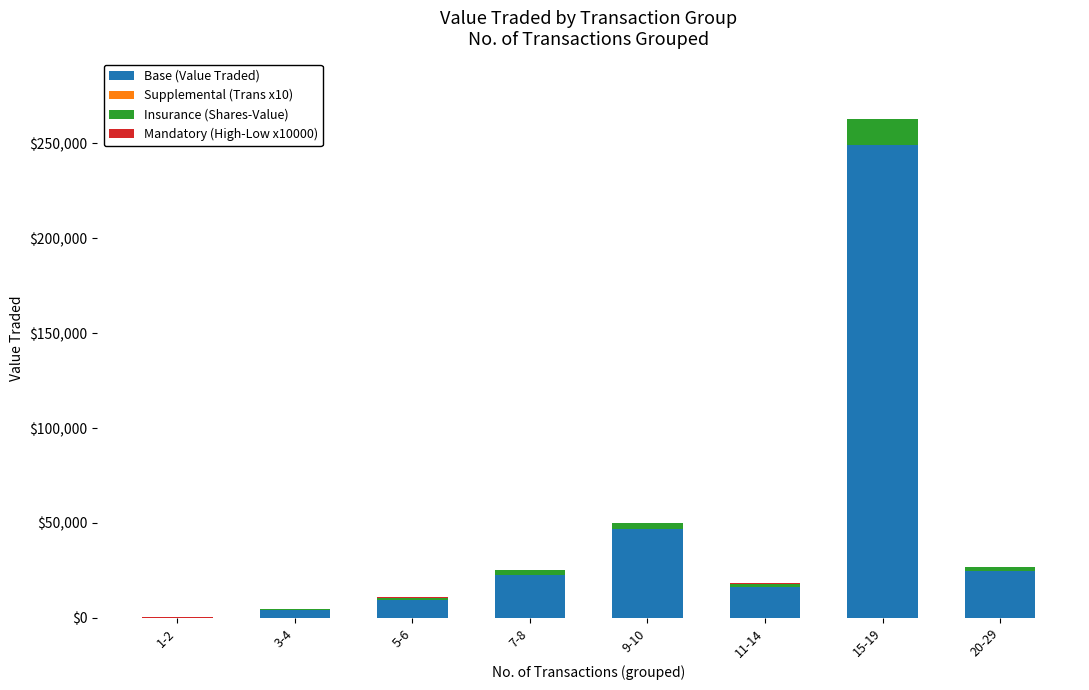

What is the maximum value for Base (Value Traded)?

249032